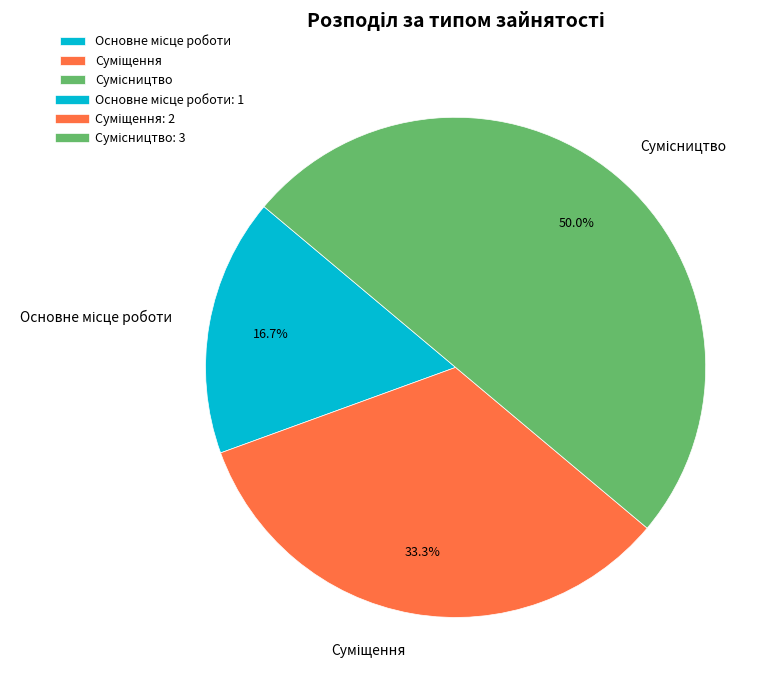

Which slice is the smallest?

Основне місце роботи